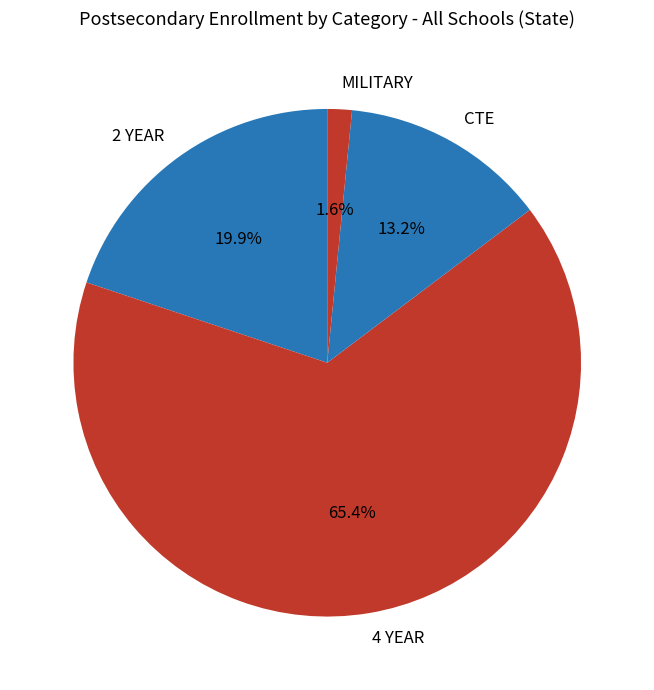

To the nearest percent, what is the average slice percentage?

25%